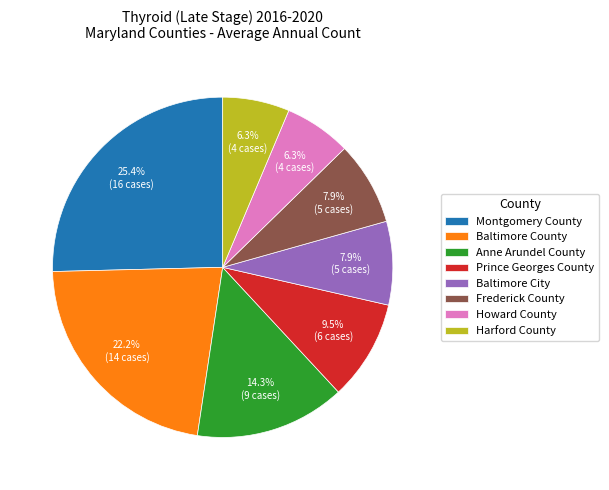

Is it true that Howard County is 6% of the pie?

True